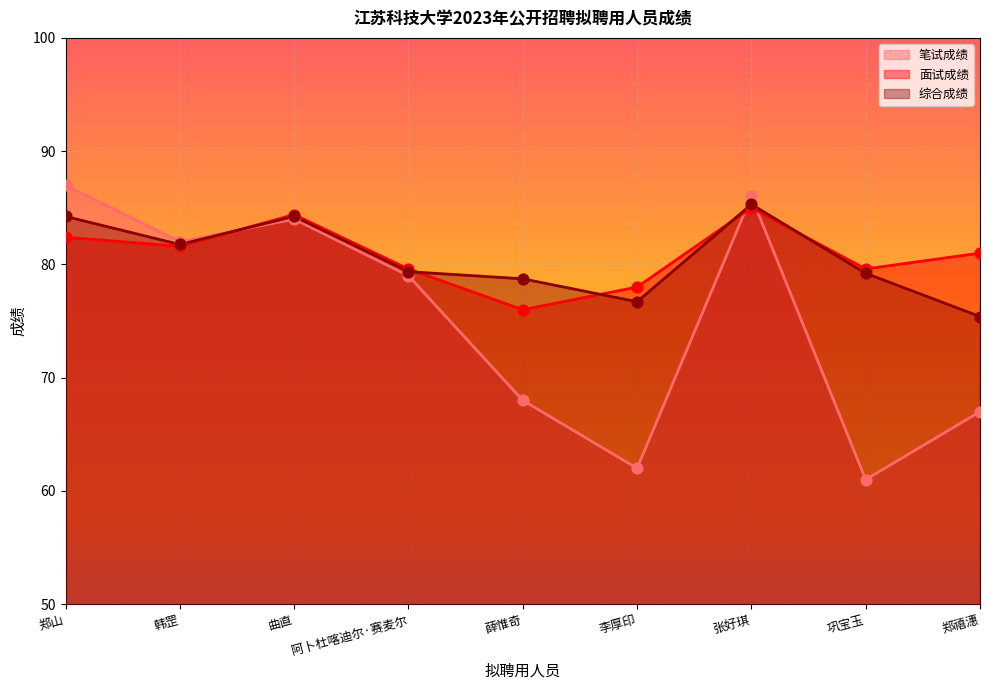

At which category is the sum across all series the highest?

张好琪